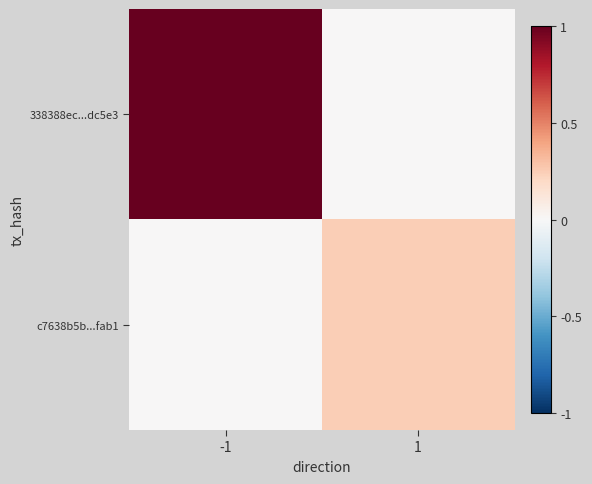

Between 1 and -1, which is larger?

-1